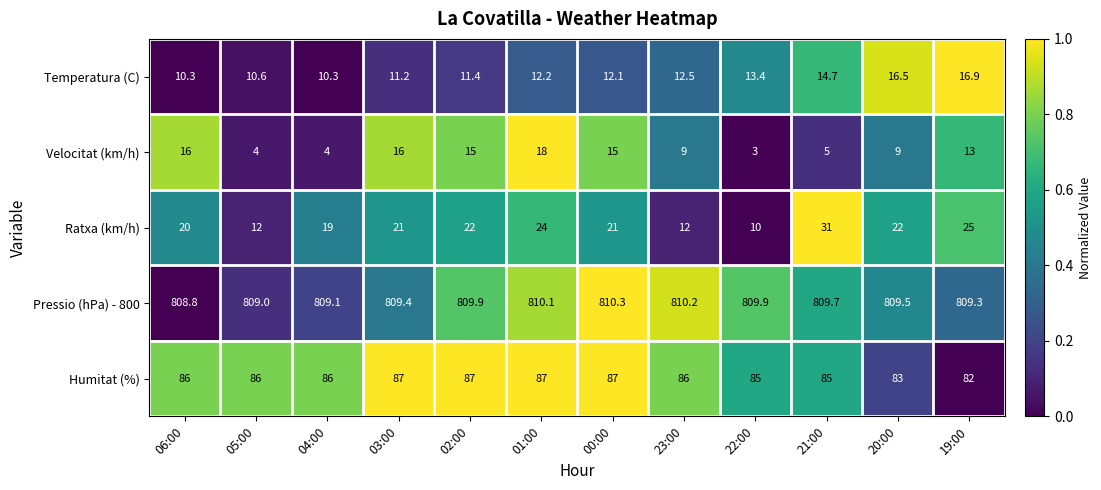

At which category does the chart reach its minimum across all series?

22:00